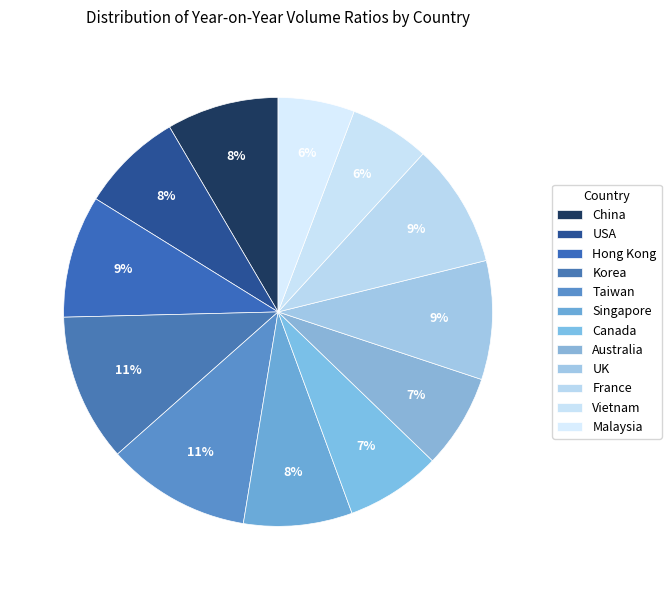

What percentage is NOT represented by Taiwan?

89.1%